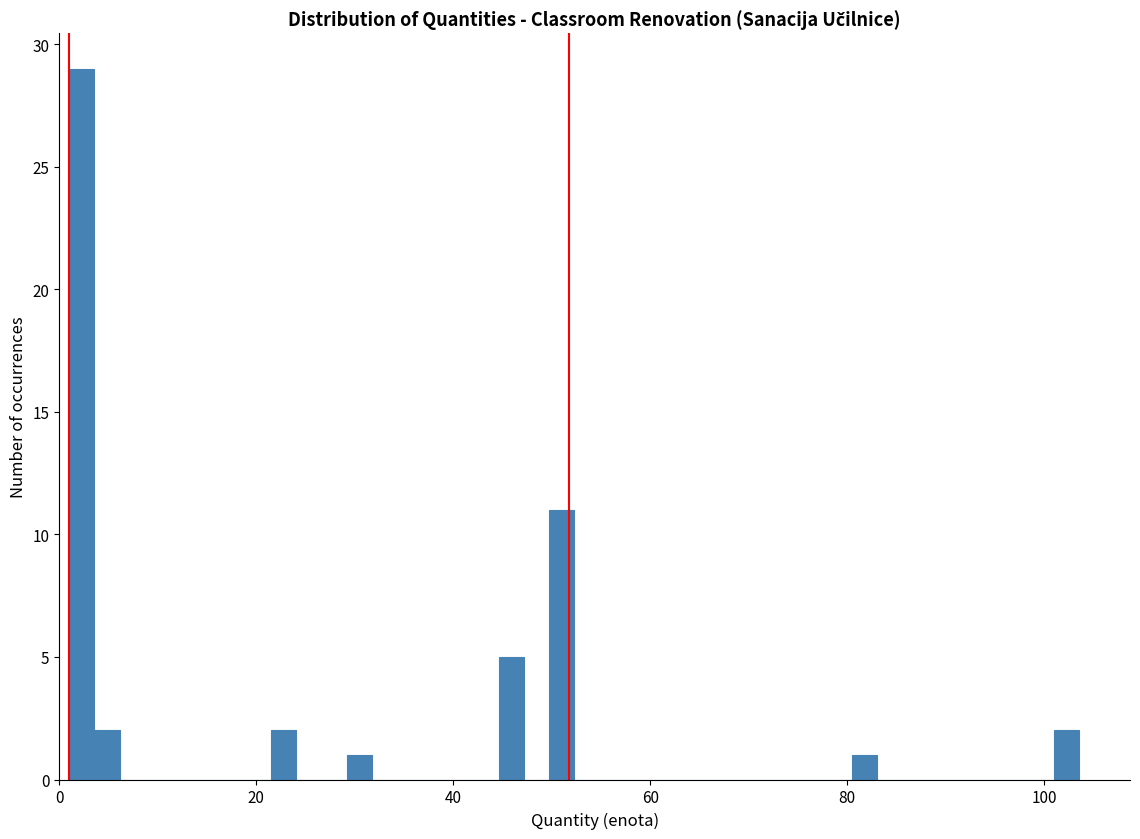

Read against the x-axis, roughly where is the centre of the tallest bar?

2